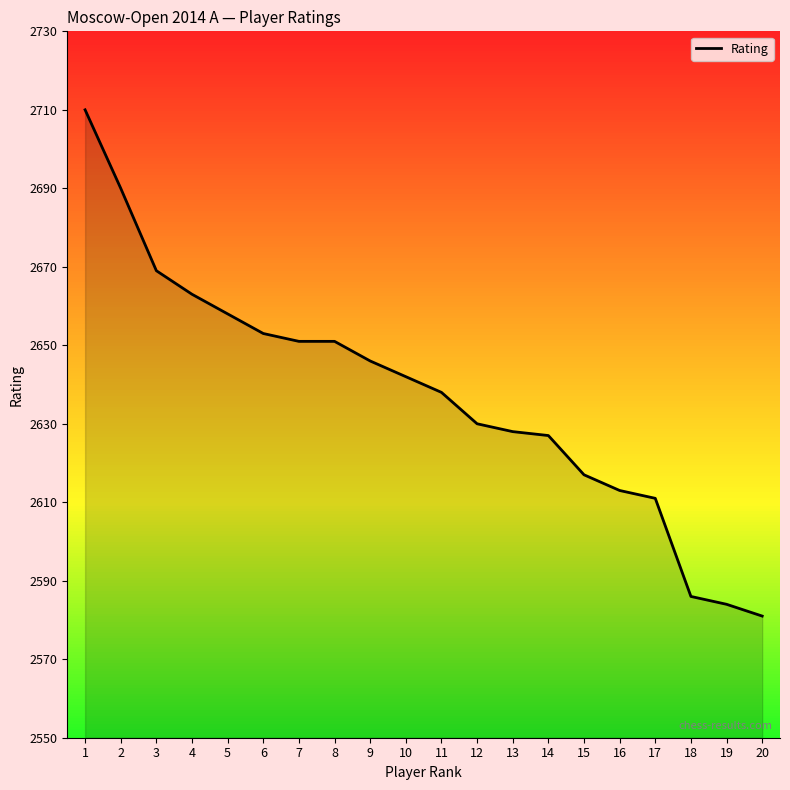

How many lines are shown in the chart?

1